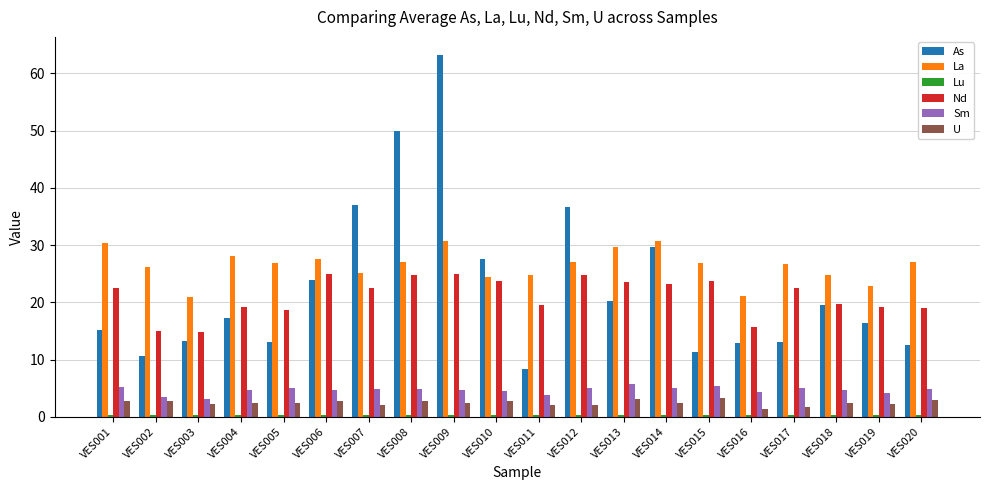

What is the lowest value of the La series?

21.0